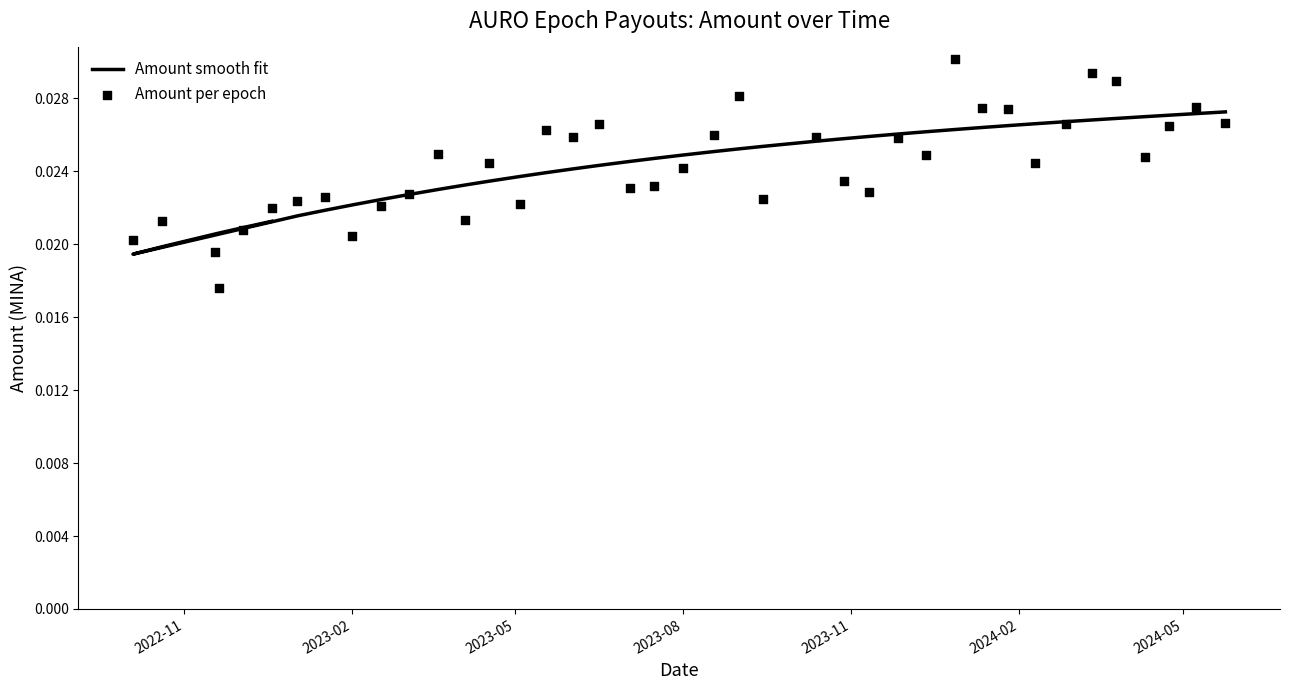

Which series contains the highest Y value?

Amount per epoch